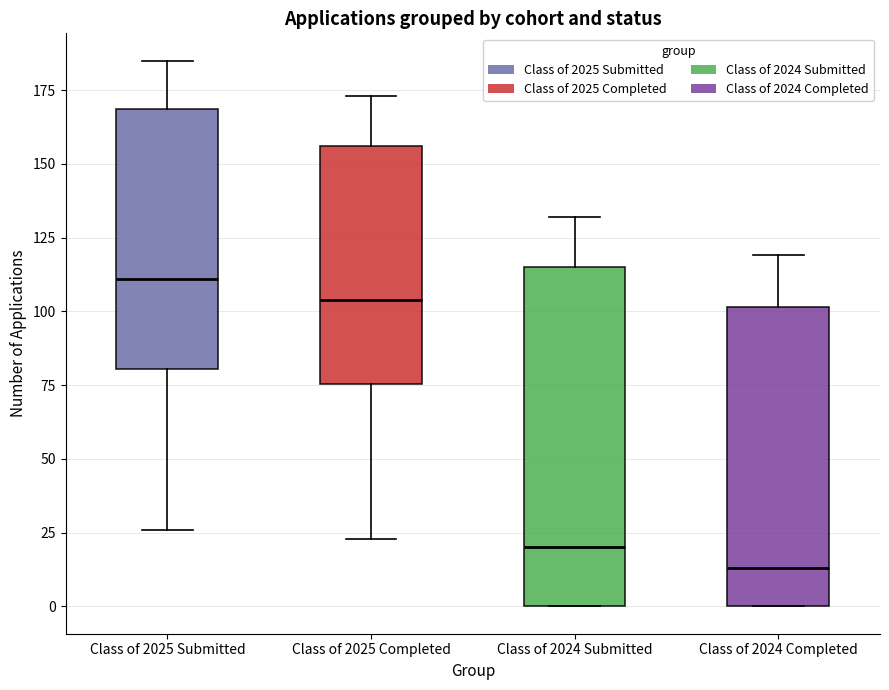

Comparing the boxes themselves (not the whiskers), which one is the tallest?

Class of 2024 Submitted